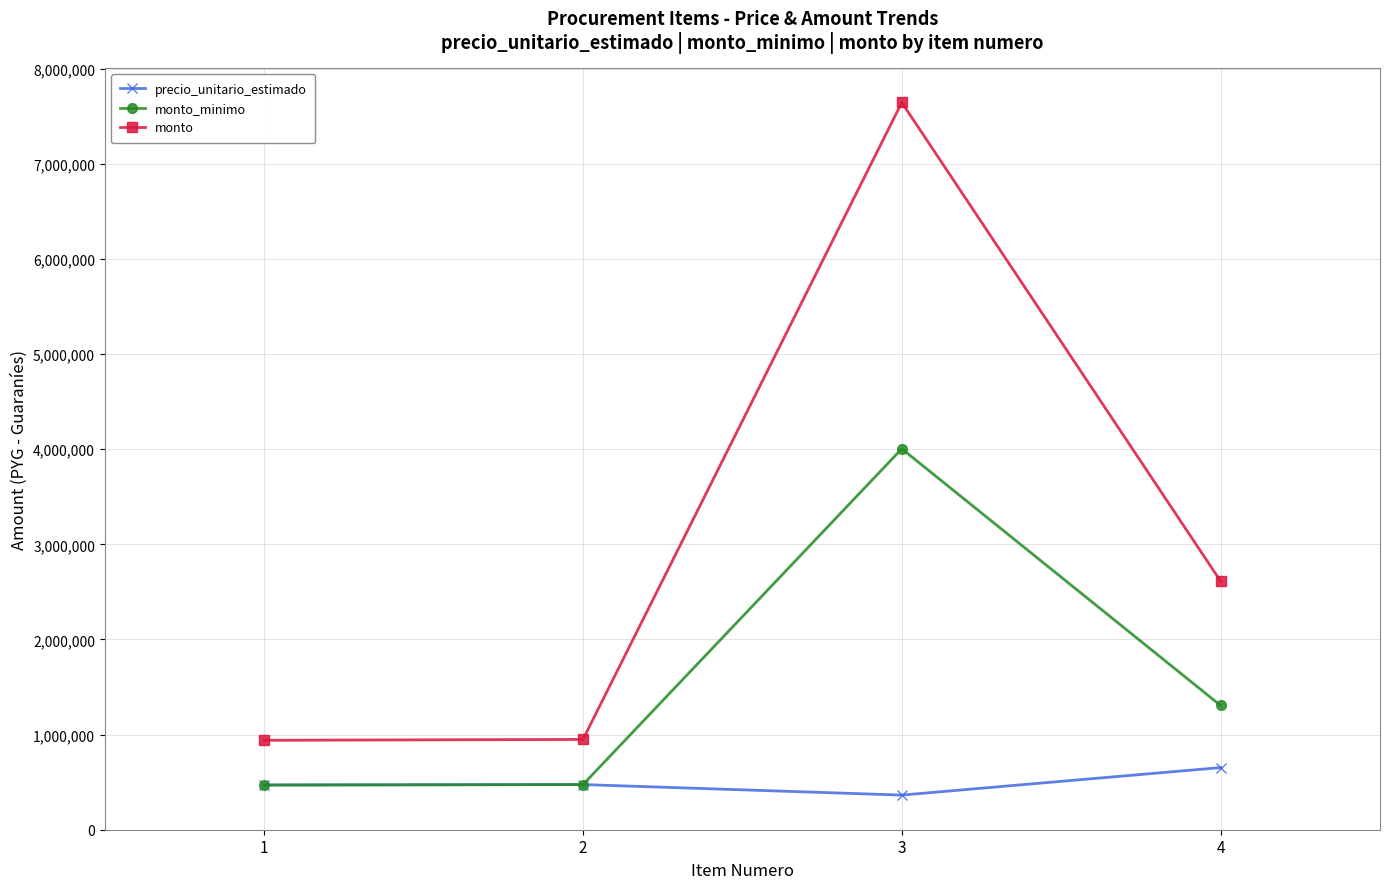

What is the spread (max minus min) of values at 1?

470000